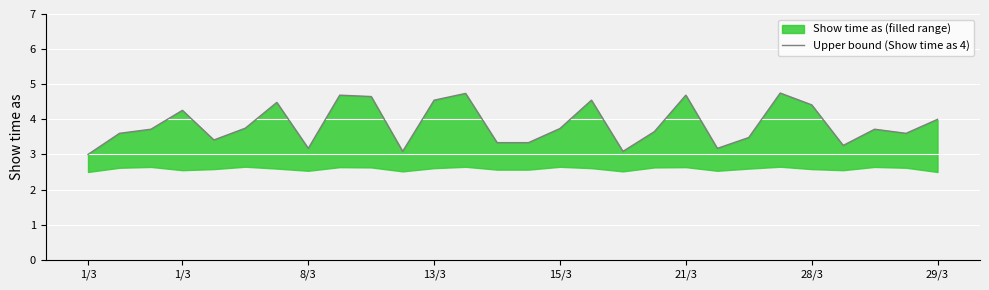

What is the minimum value shown in the chart?

3.0